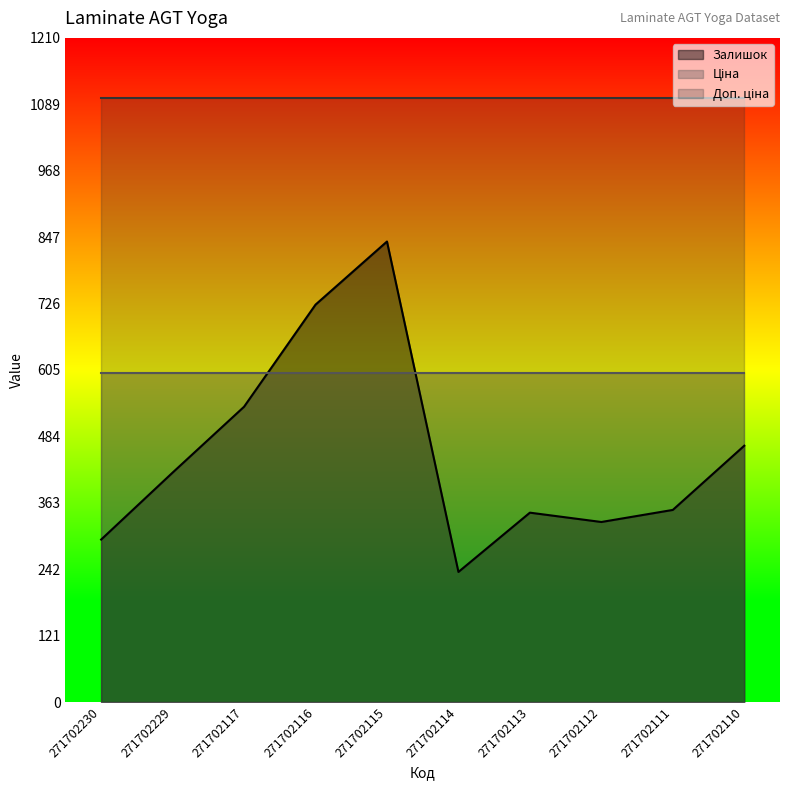

How many distinct data groups are displayed?

3